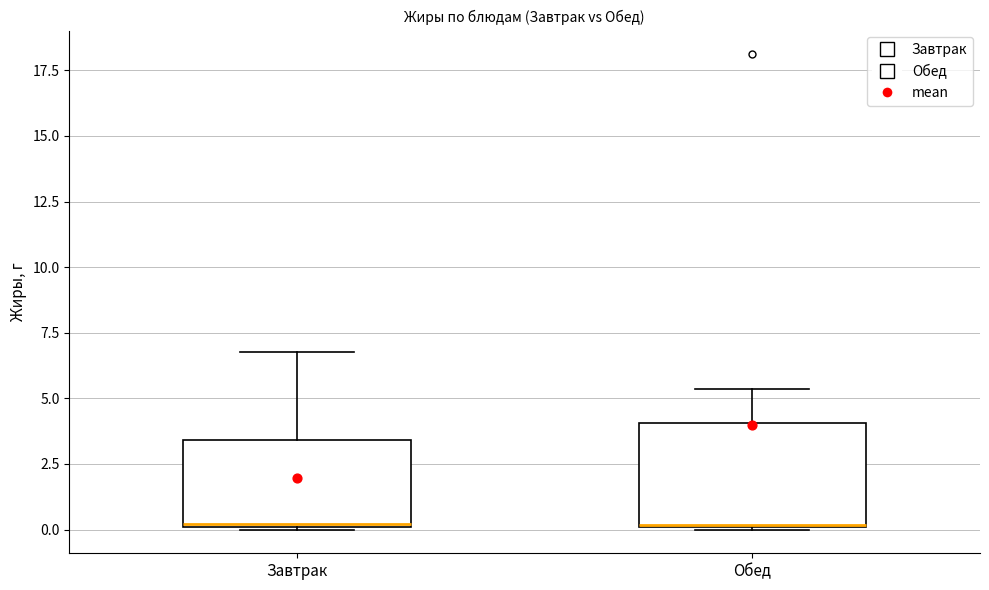

Reading left to right, read every box against the y-axis: the position of its median line, the range the box covers, and the ends of its whiskers. The values are not printed on the chart, so give them approximately, as read against the axis.

Завтрак: median 0.0, box 0.0 to 3.5, whiskers 0.0 to 7.0
Обед: median 0.0, box 0.0 to 4.0, whiskers 0.0 to 5.5